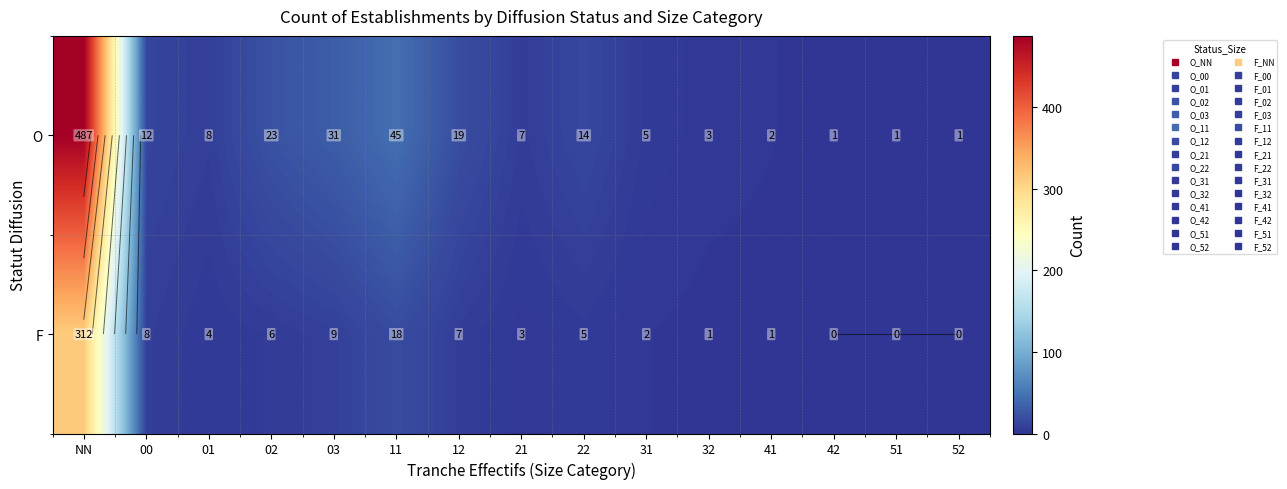

Between 21 and 22, which is larger?

22